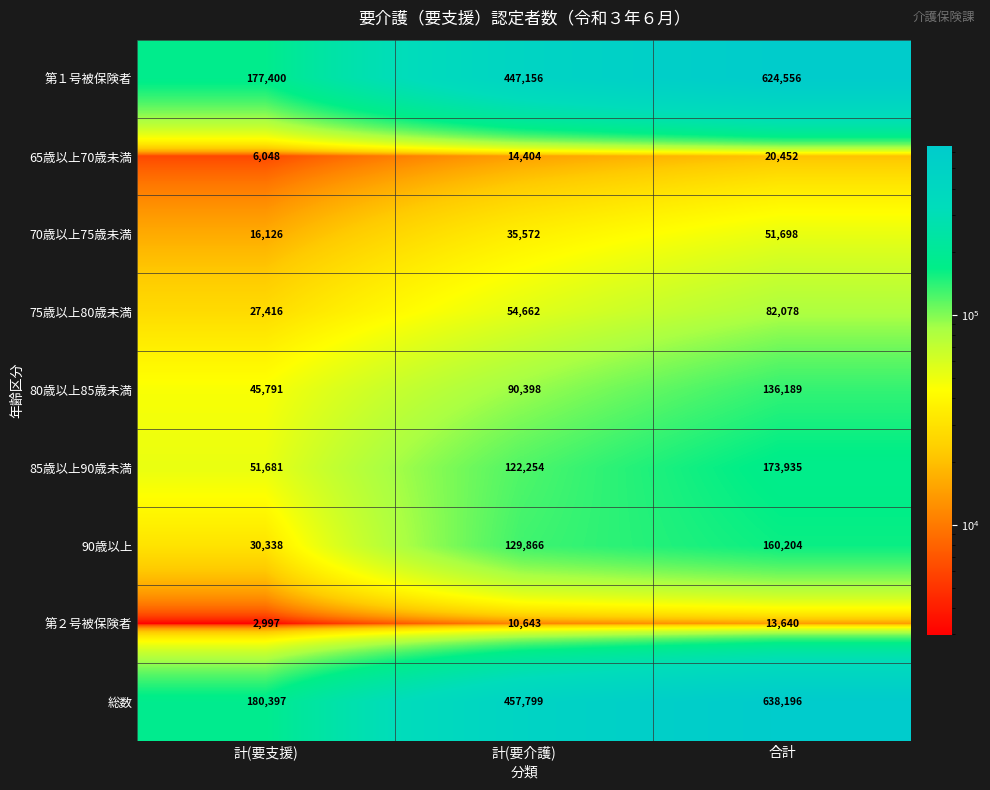

What is the approximate value of 80歳以上85歳未満 at 計(要支援), to the nearest 50?

45800